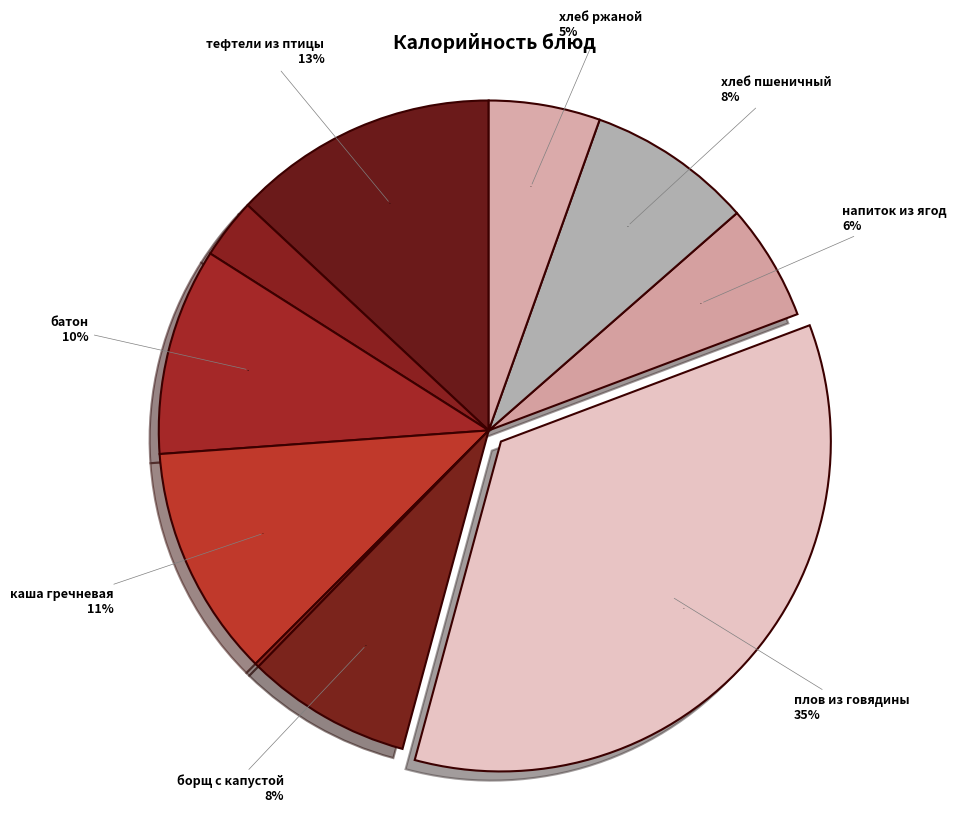

To the nearest percent, what is the average slice percentage?

10%